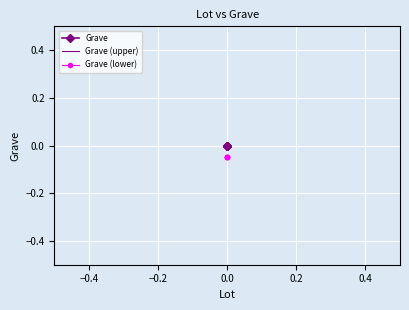

Which series has the largest total across all categories?

Grave (upper)